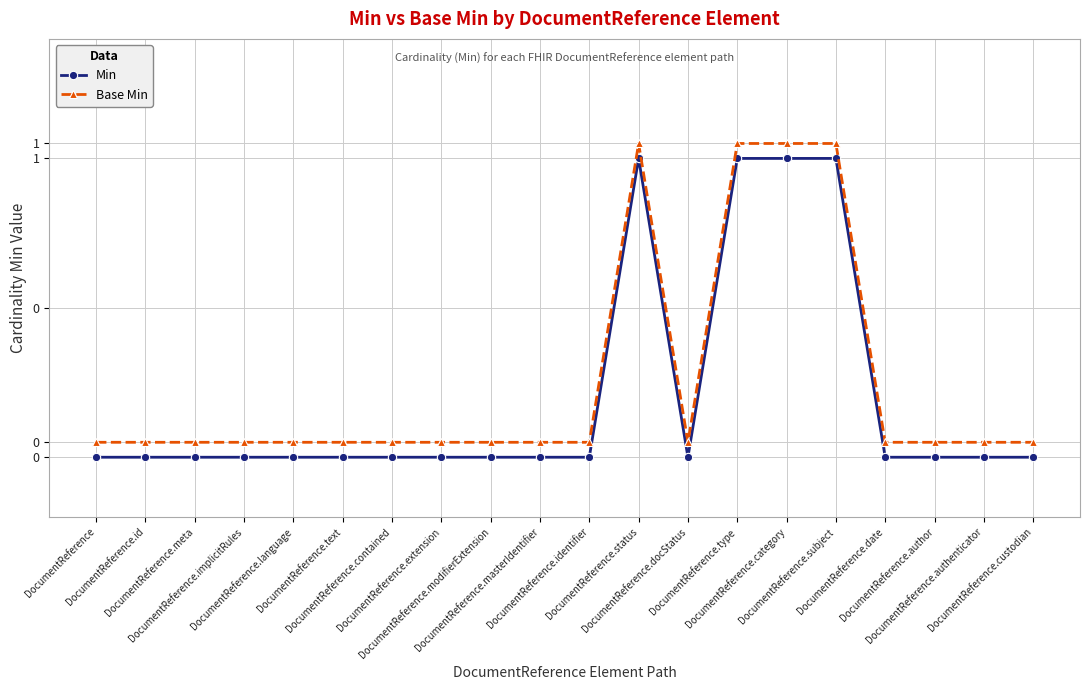

What is the sum of all Min values?

4.0